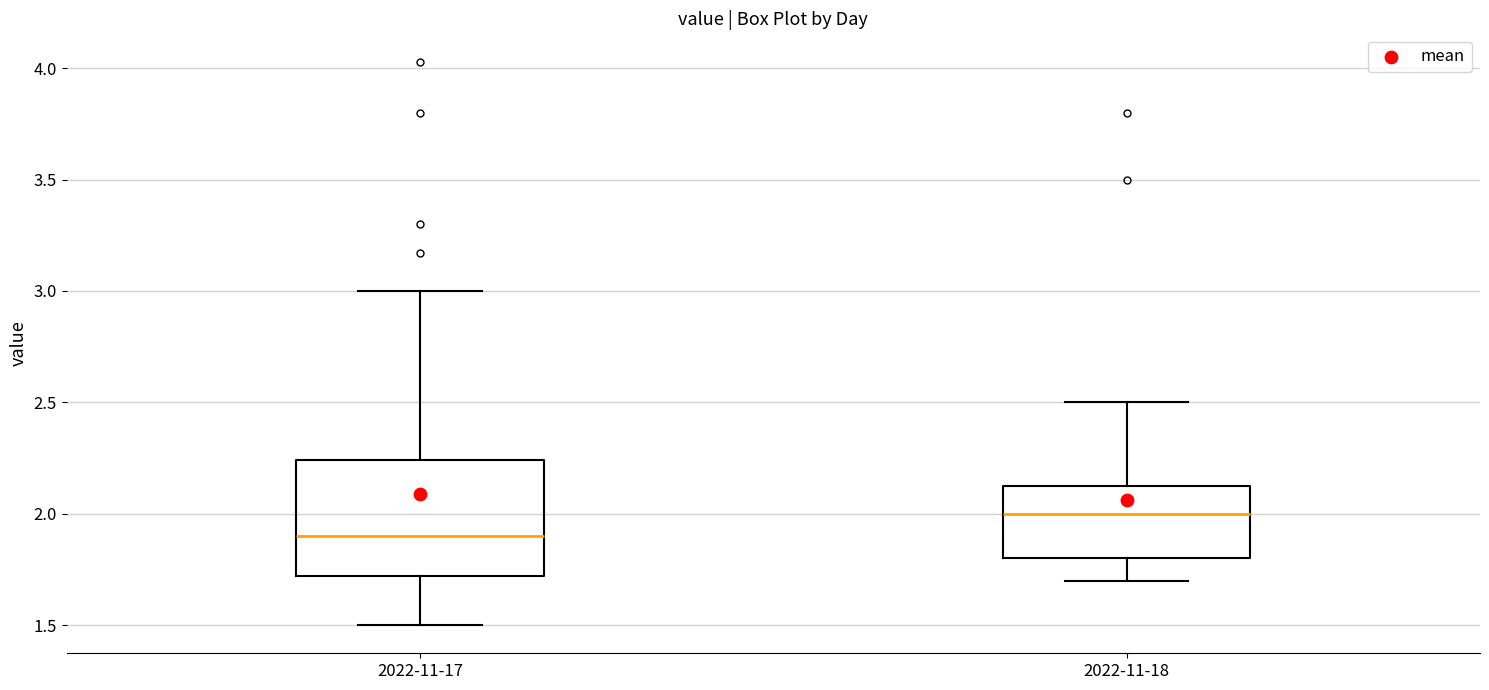

Which box is the tallest, from its lower edge to its upper edge?

2022-11-17